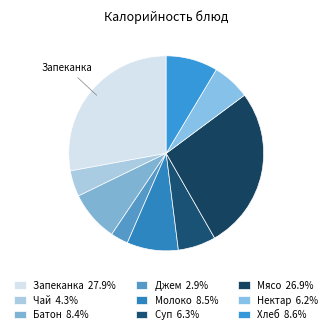

How many slices are in this pie chart?

9